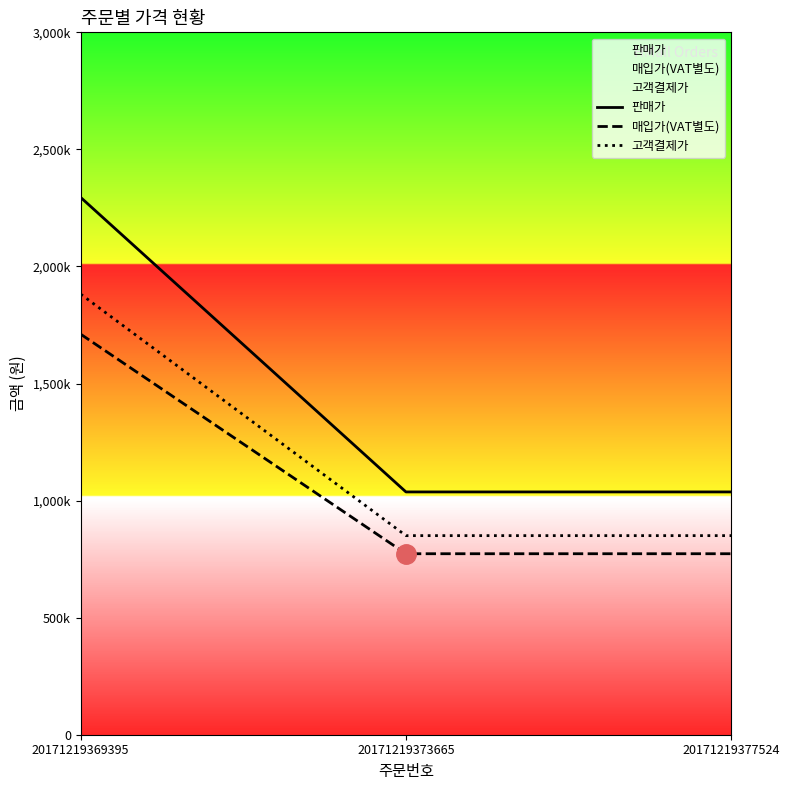

Does the chart display data point markers on the line(s)?

No